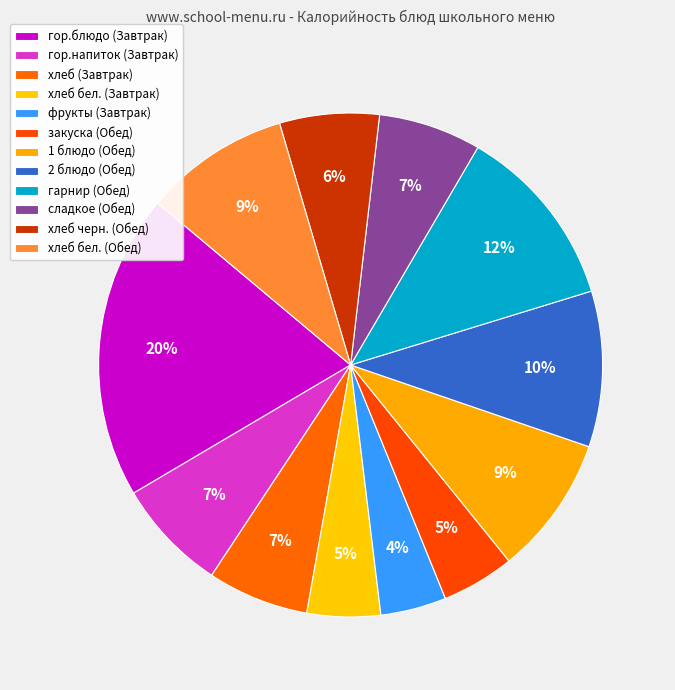

How many slices are in this pie chart?

12